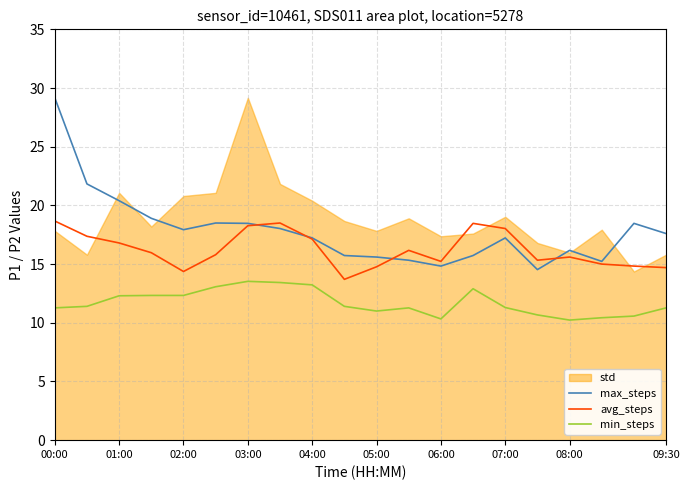

True or false: min_steps and max_steps intersect in this chart.

False